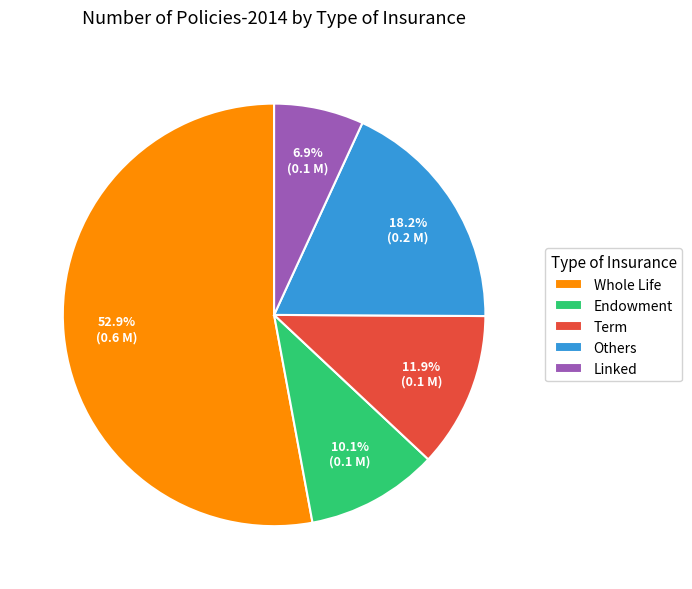

Combined, do Linked and Whole Life account for over 50%?

Yes